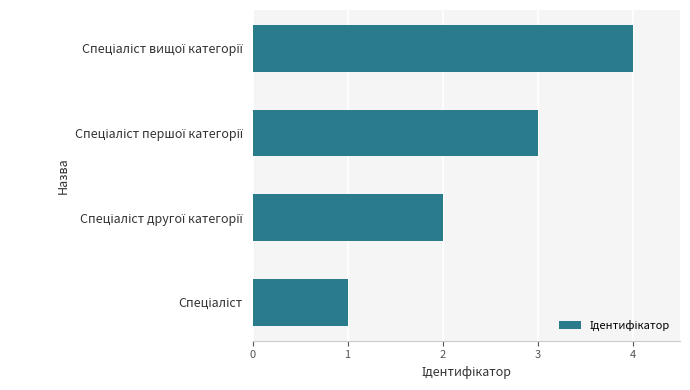

What is the difference between the maximum and minimum values?

3